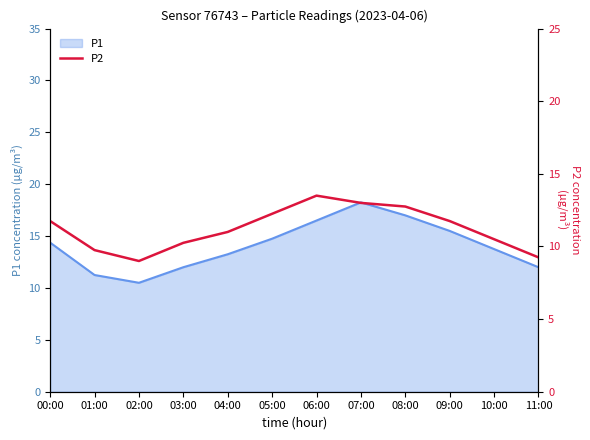

How many lines are shown in the chart?

1